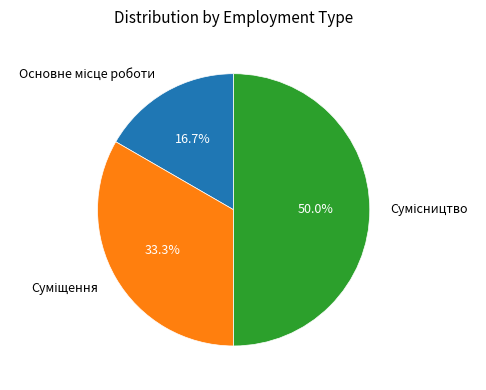

Approximately how many times larger is the value at Сумісництво compared to Суміщення?

1.5